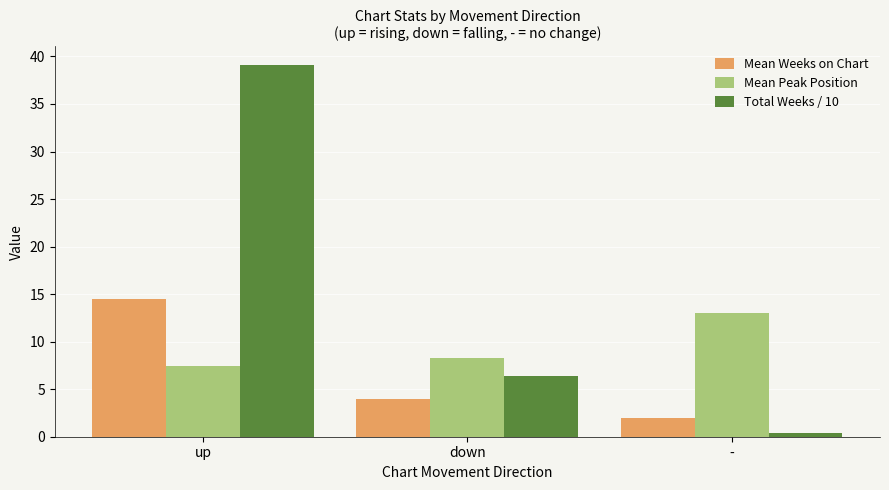

Is it true that Mean Peak Position equals 14.3 at down?

False